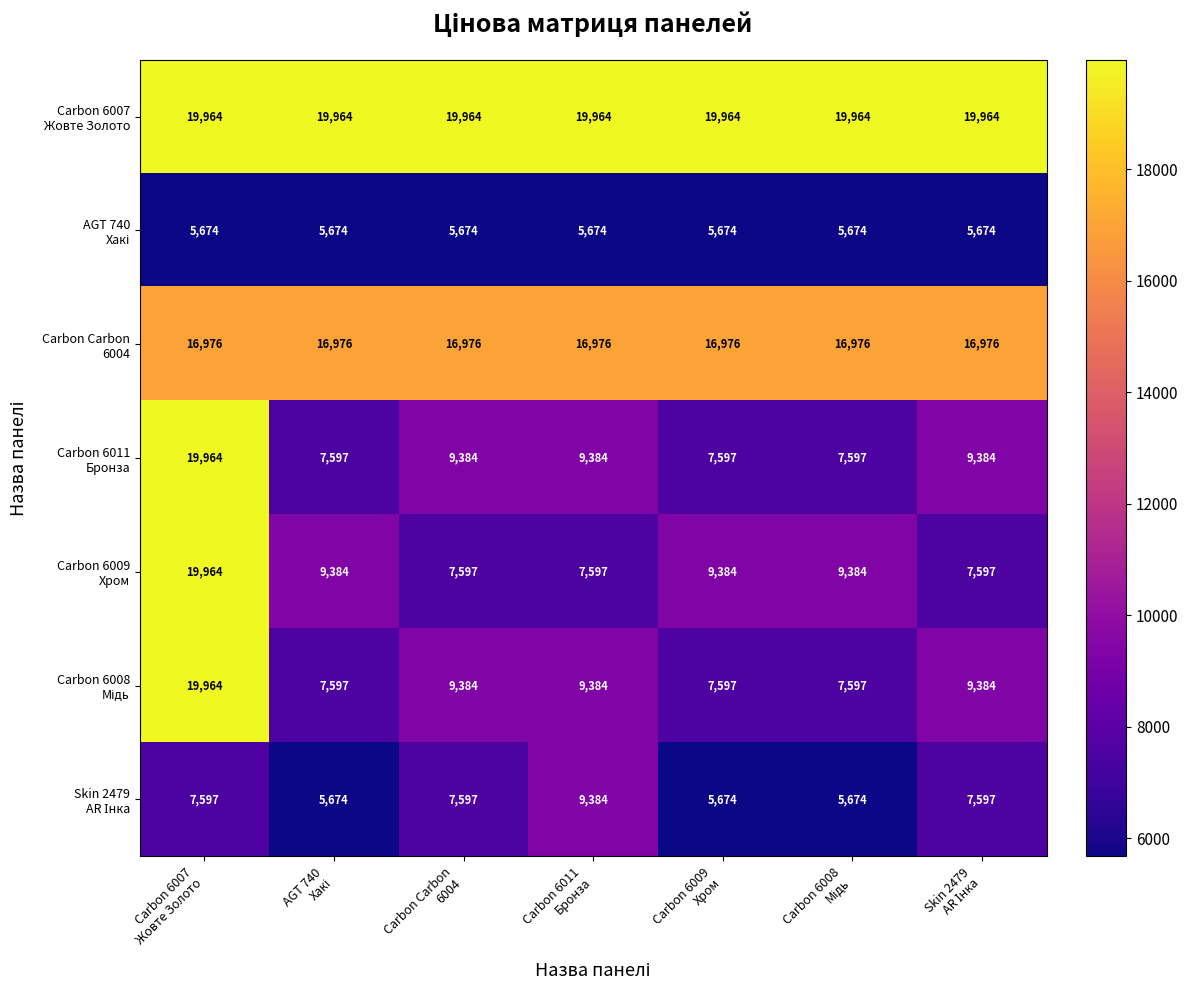

At how many categories does at least one series exceed 5790?

7